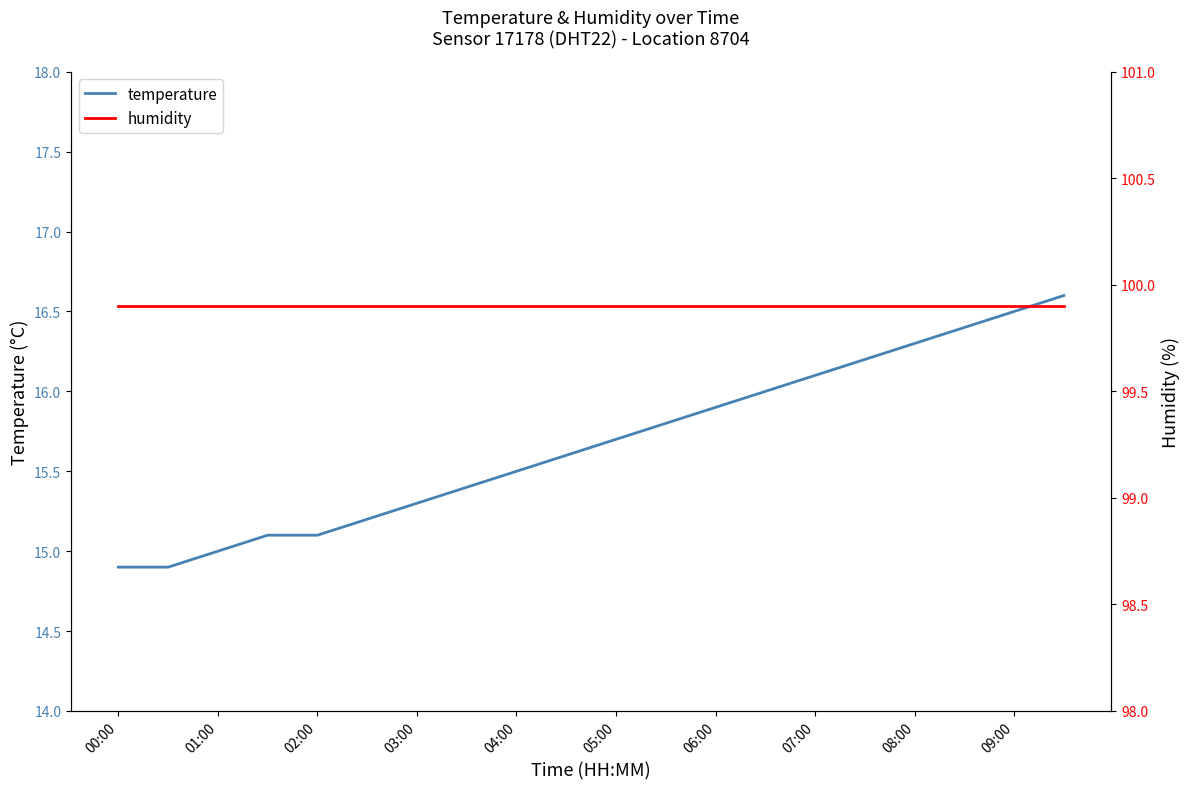

Is it true that temperature equals 4.7 at 08:00?

False